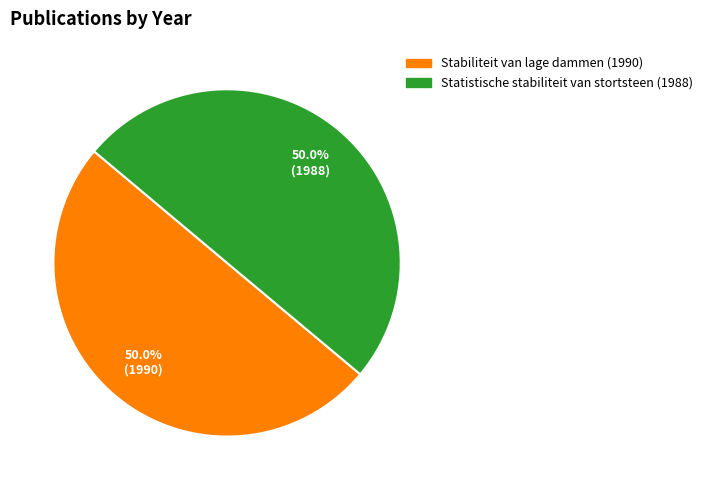

How many segments does this pie chart have?

2